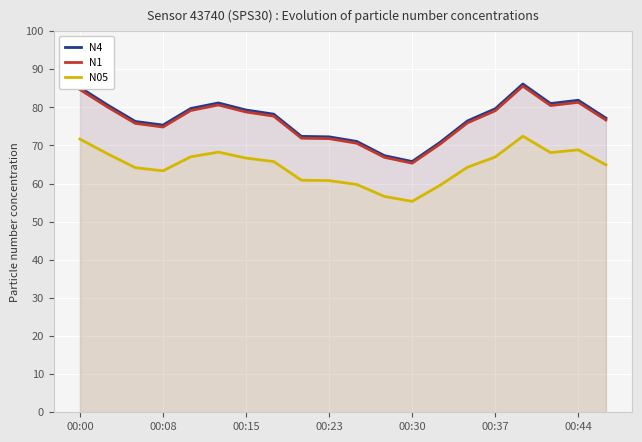

Reading left to right, what are all the values shown in this chart?

N4: 85.2	80.6	76.3	75.3	79.7	81.2	79.3	78.2	72.4	72.3	71.1	67.3	65.8	70.8	76.5	79.6	86.1	81.0	81.9	77.2
N1: 84.7	80.1	75.8	74.8	79.2	80.6	78.8	77.7	71.9	71.8	70.6	66.9	65.4	70.3	76.0	79.1	85.6	80.5	81.3	76.7
N05: 71.7	67.8	64.2	63.4	67.0	68.3	66.7	65.8	60.9	60.8	59.8	56.6	55.3	59.5	64.3	67.0	72.4	68.1	68.9	64.9